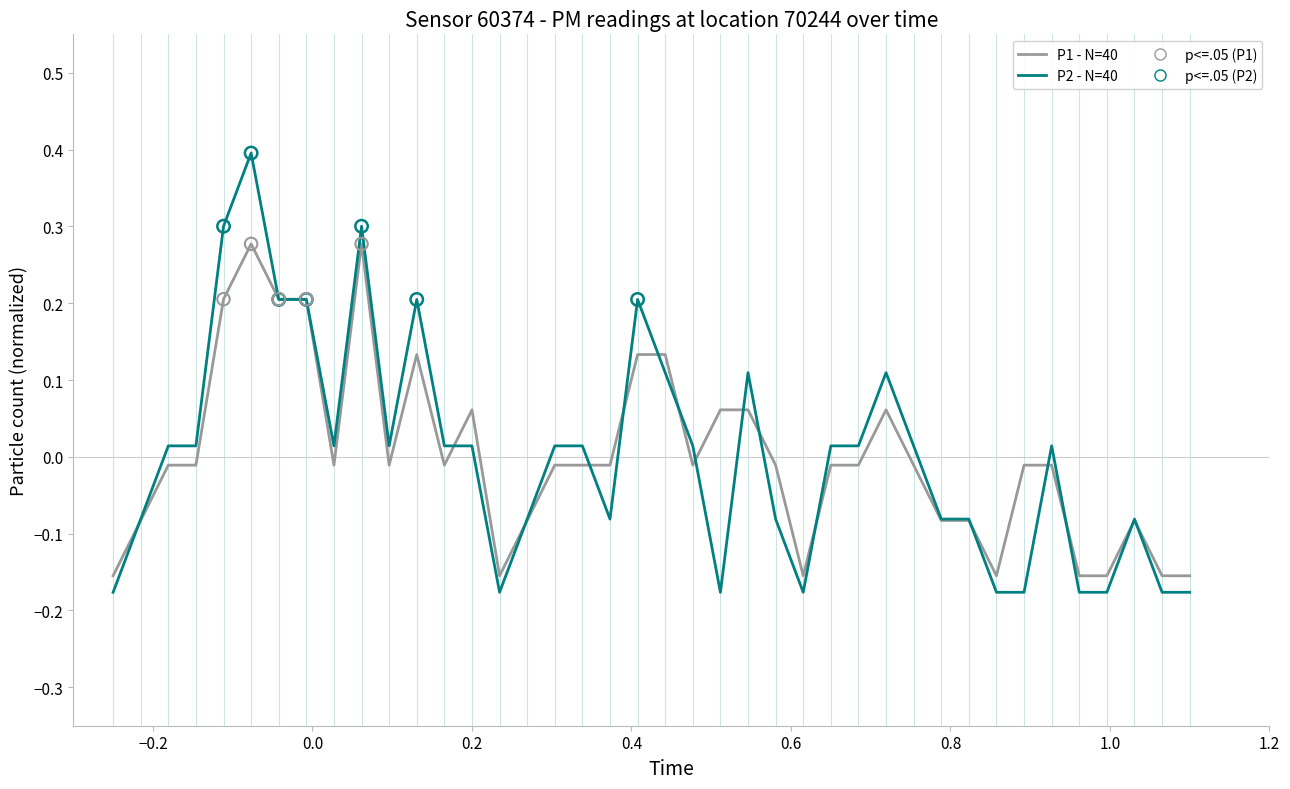

At how many categories does at least one series exceed 0?

24